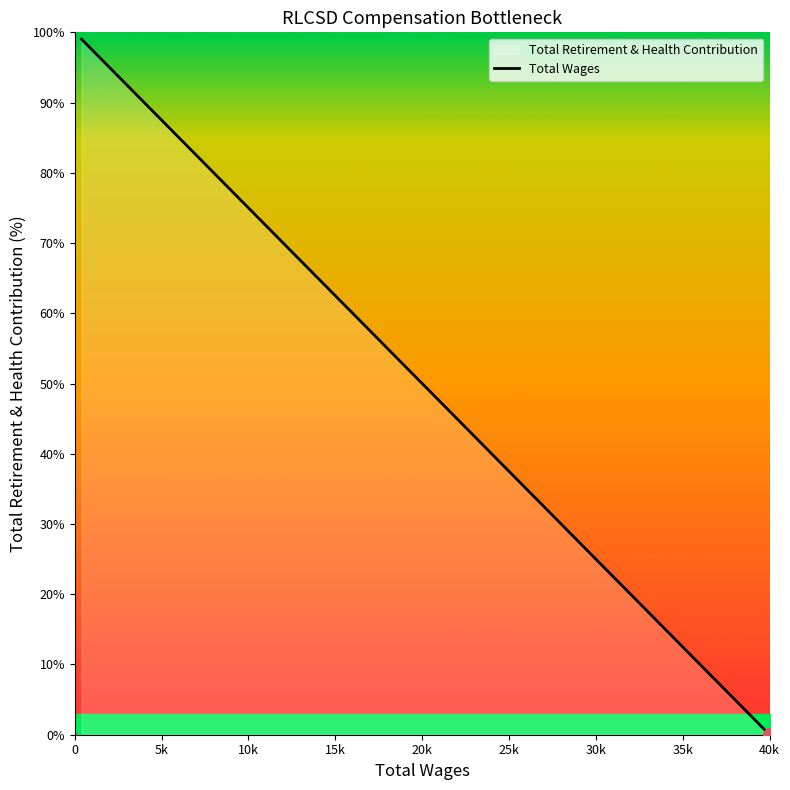

What position from the left is 40k?

9